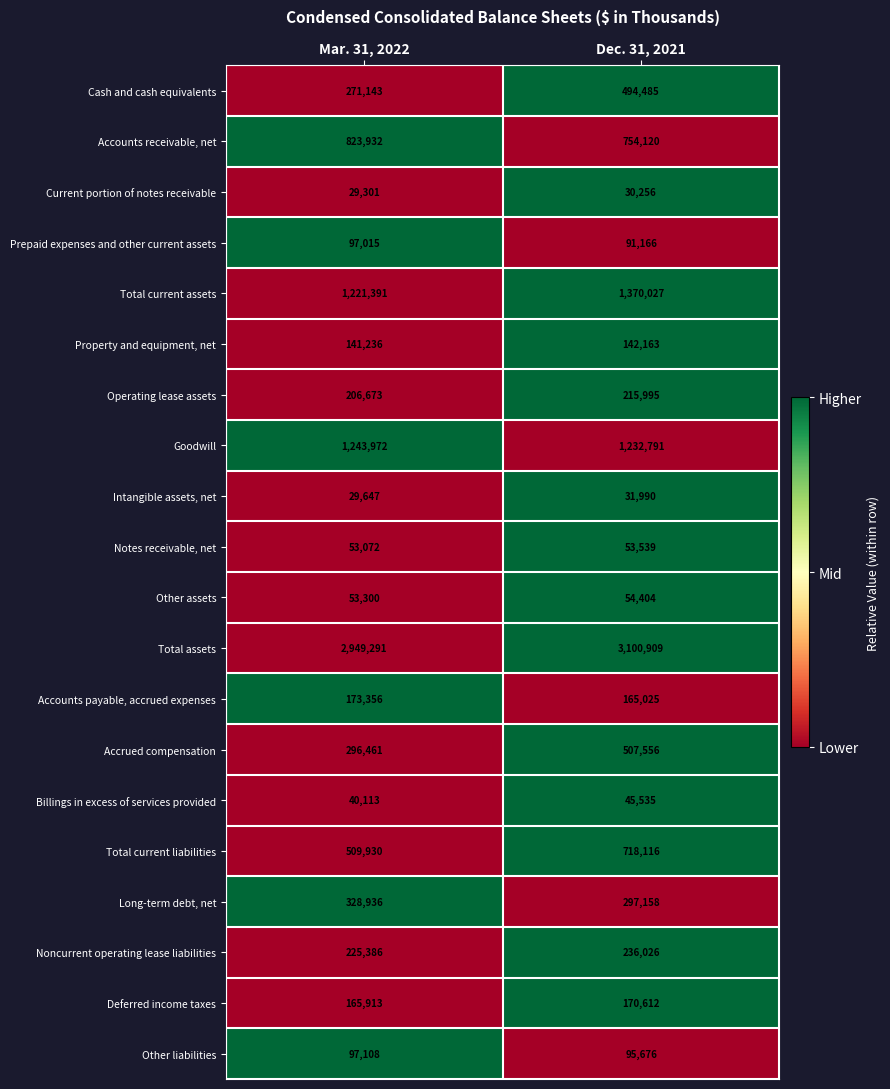

What is the minimum value shown in the chart?

29301